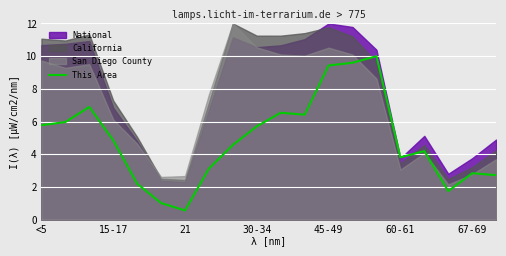

What is the smallest value displayed?

0.6